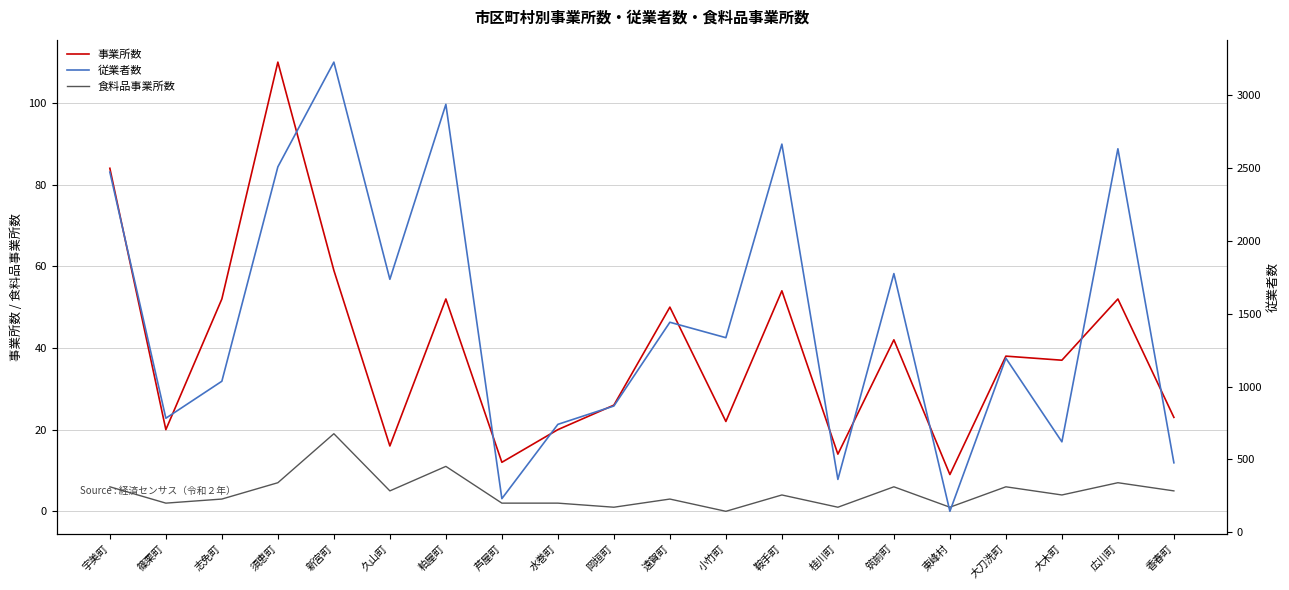

True or false: 事業所数 and 従業者数 cross at least once.

False